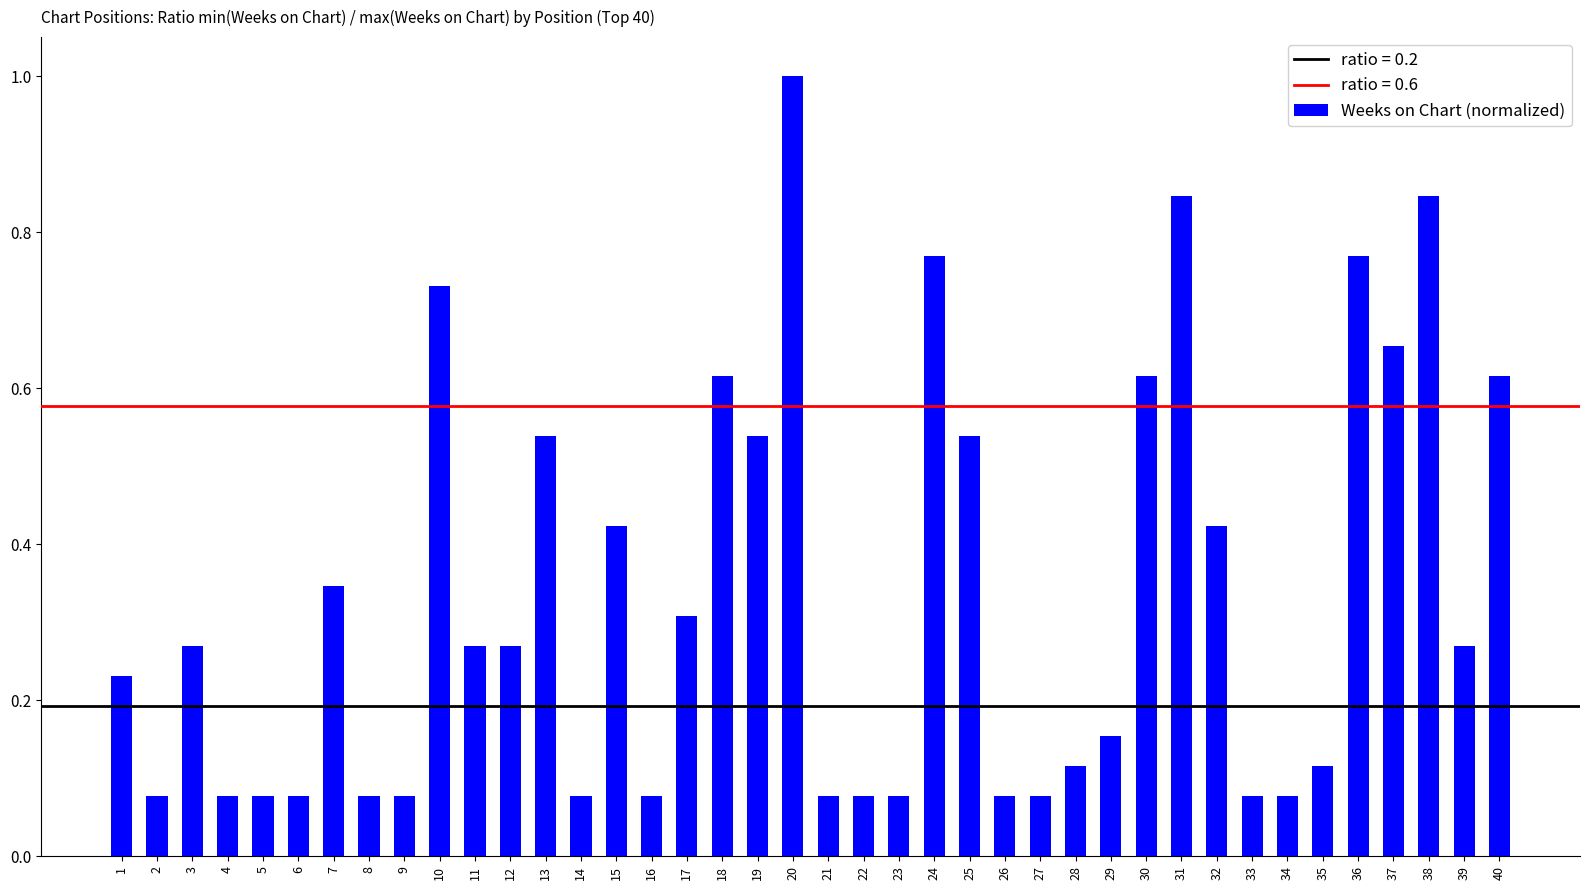

What is the difference between the maximum and minimum values?

0.9